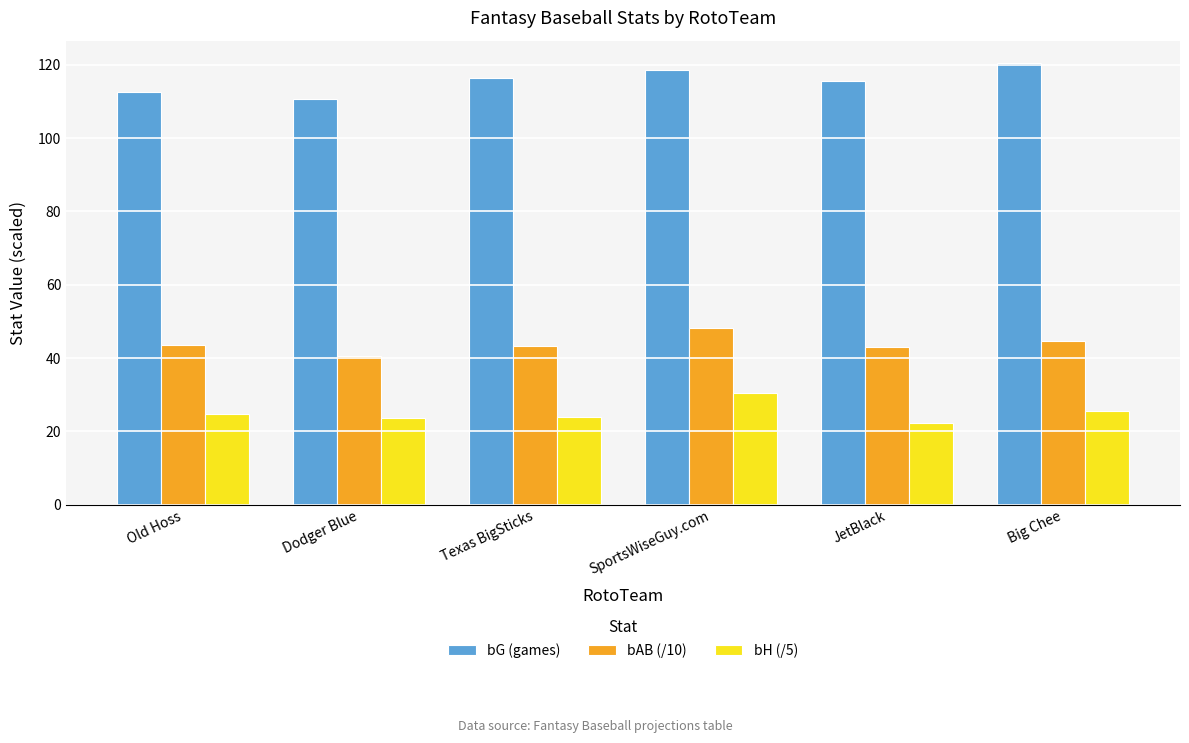

At SportsWiseGuy.com, list the series in order from largest to smallest.

bG (games), bAB (/10), bH (/5)